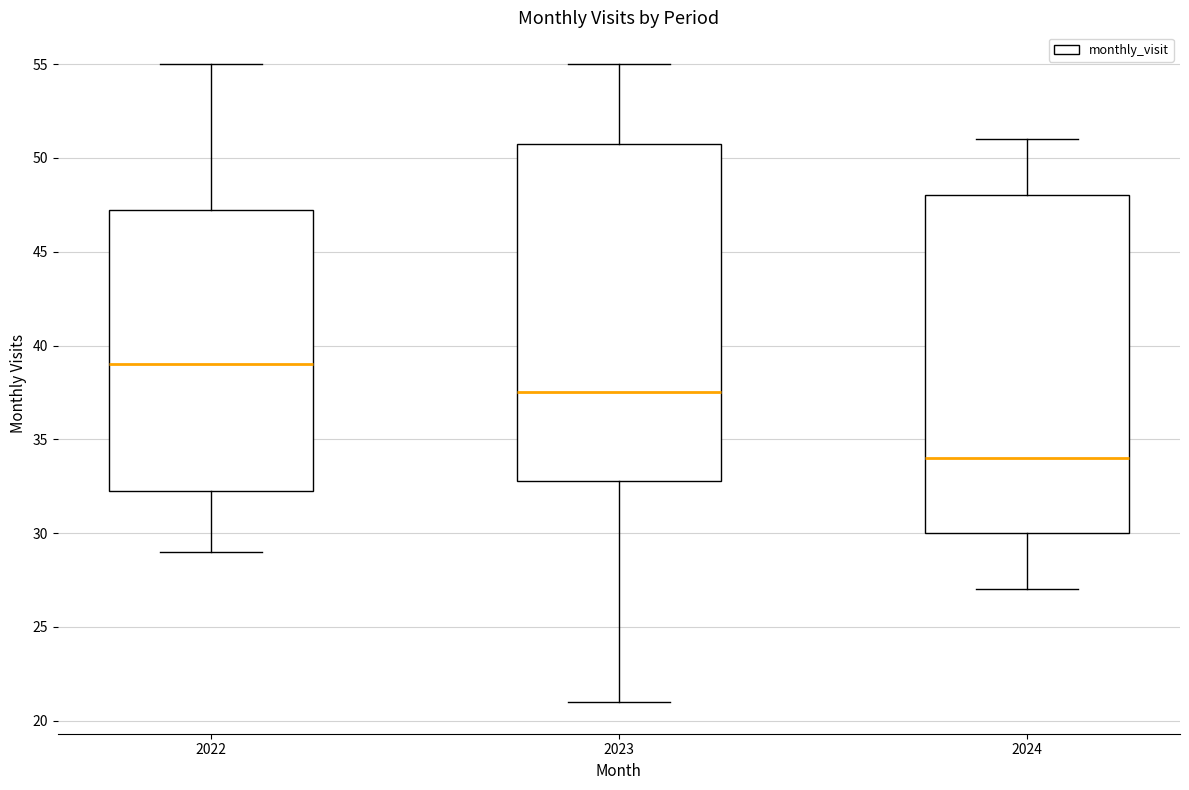

Where does the lower whisker of the box at x = 2023 end on the y-axis? The values are not printed on the chart, so give them approximately, as read against the axis.

21.0